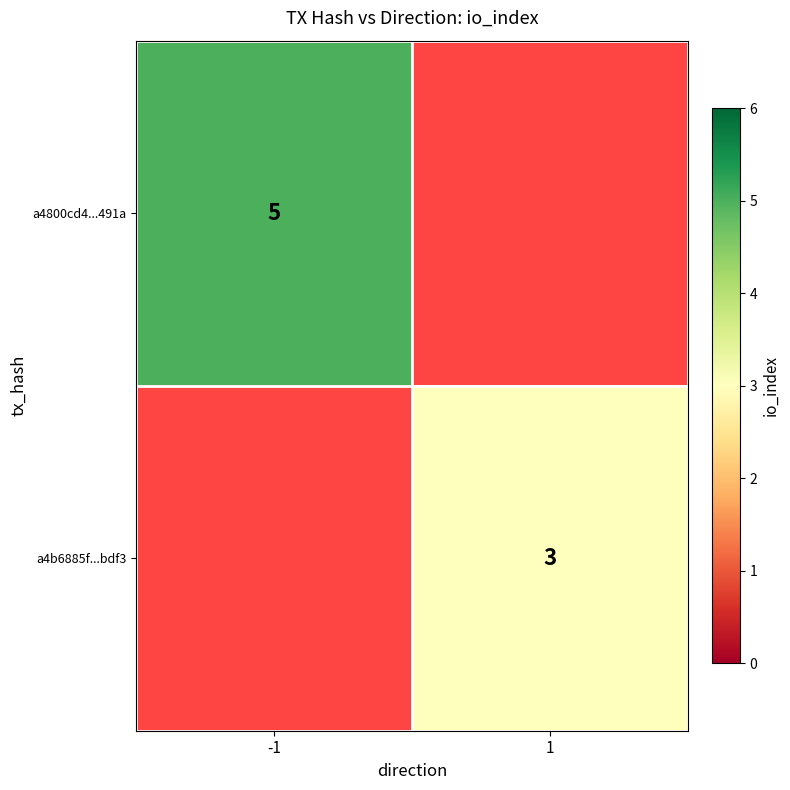

The a4b6885f...bdf3 series shows 2.0 at 1. True or false?

False